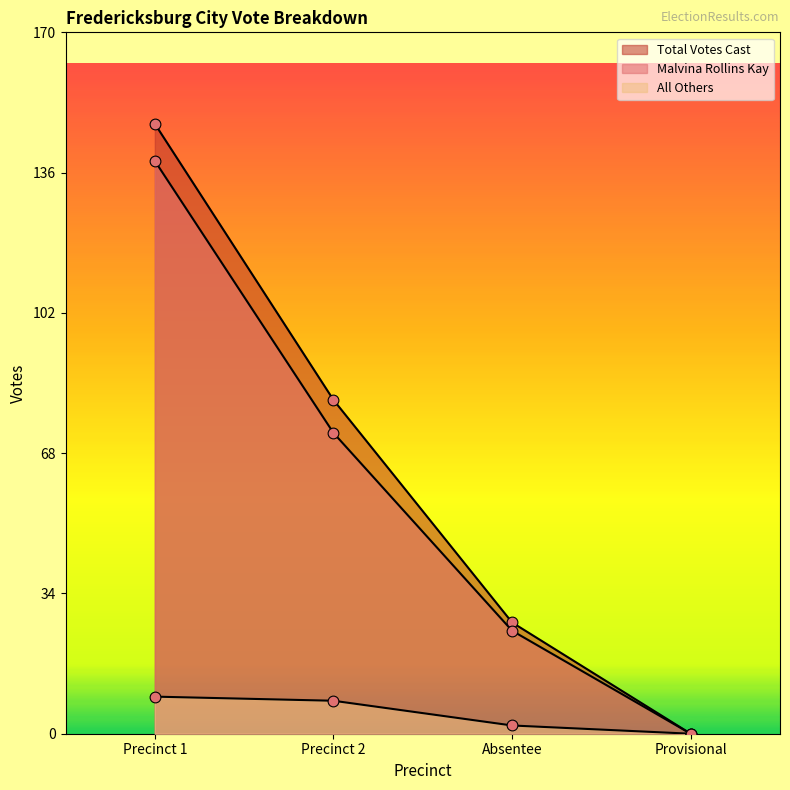

Which series reaches the minimum Y coordinate?

Total Votes Cast